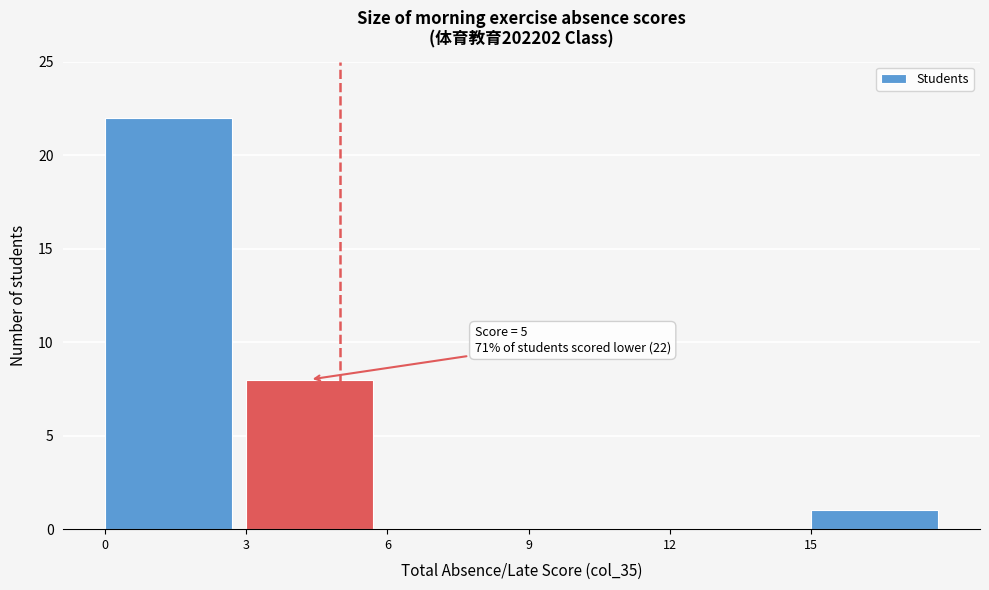

Over which range of the x-axis is the bar tallest?

0 to 3